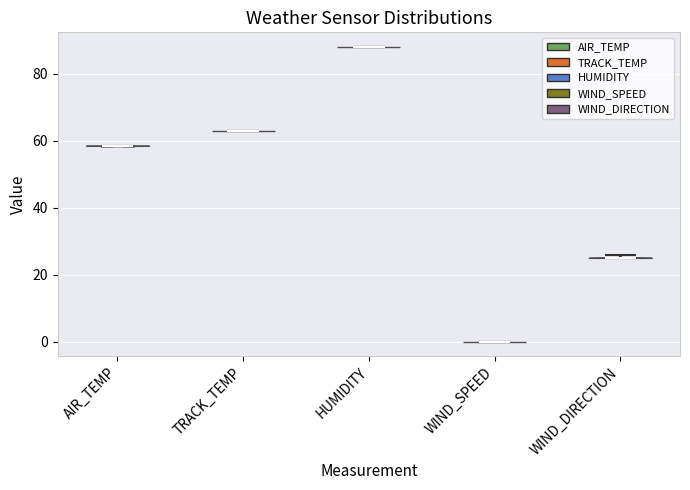

Reading left to right, read every violin against the y-axis: where its median line is, and the lowest and highest points it reaches. The values are not printed on the chart, so give them approximately, as read against the axis.

AIR_TEMP: median line 58, lowest point 58, highest point 58
TRACK_TEMP: median line 62, lowest point 62, highest point 62
HUMIDITY: median line 88, lowest point 88, highest point 88
WIND_SPEED: median line 0, lowest point 0, highest point 0
WIND_DIRECTION: median line 26, lowest point 26, highest point 26